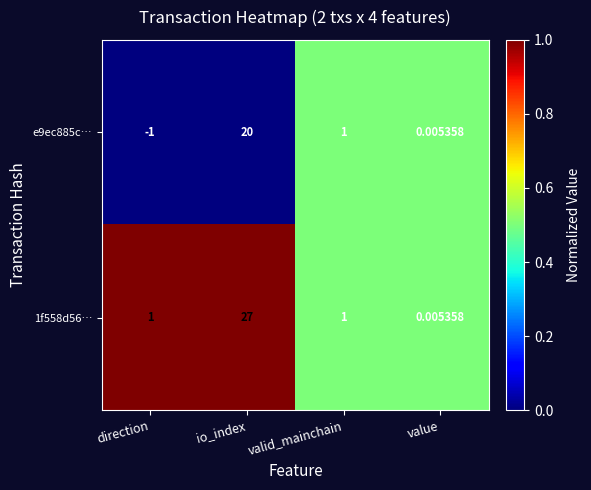

List the labels in order of e9ec885c… value, largest first.

io_index, valid_mainchain, value, direction